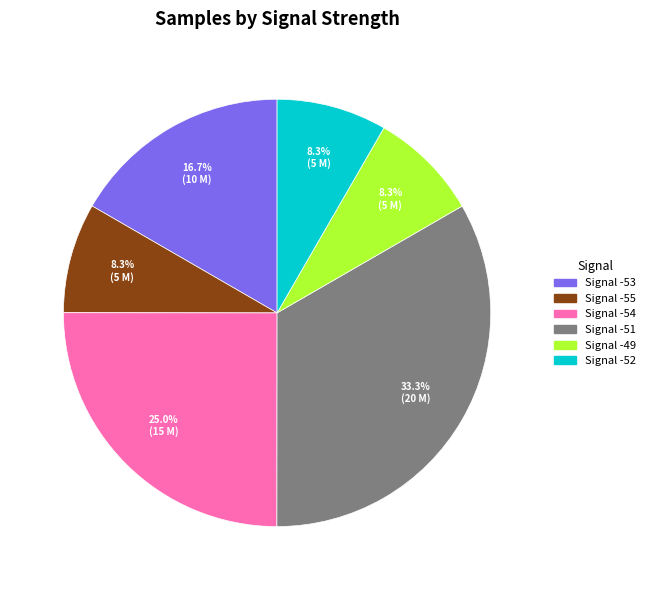

Is there a majority slice in this chart?

No